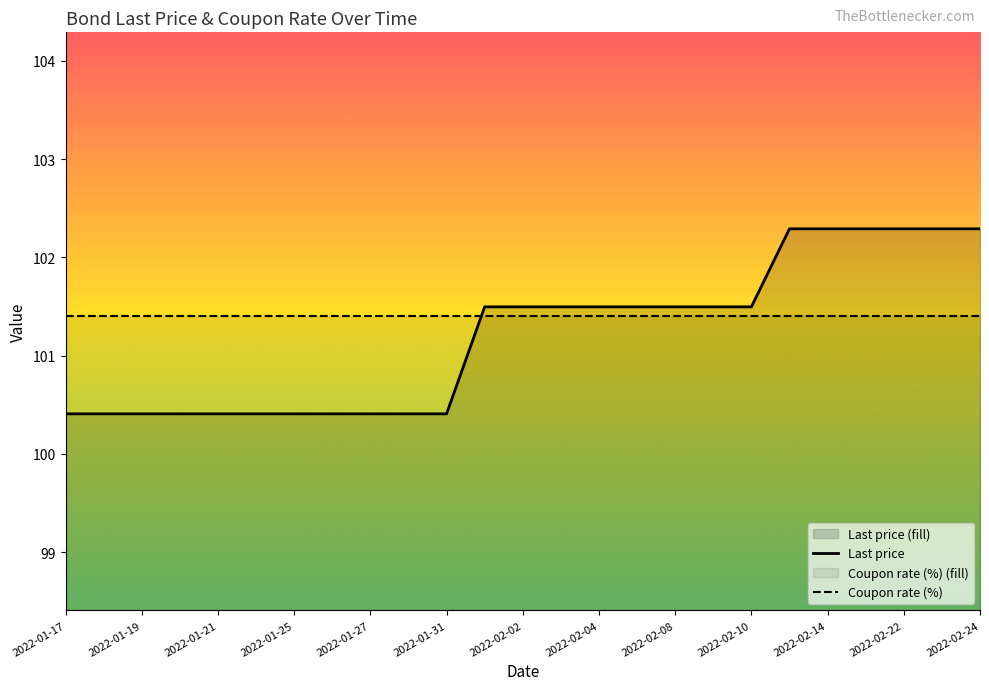

What is the minimum value shown in the chart?

100.4